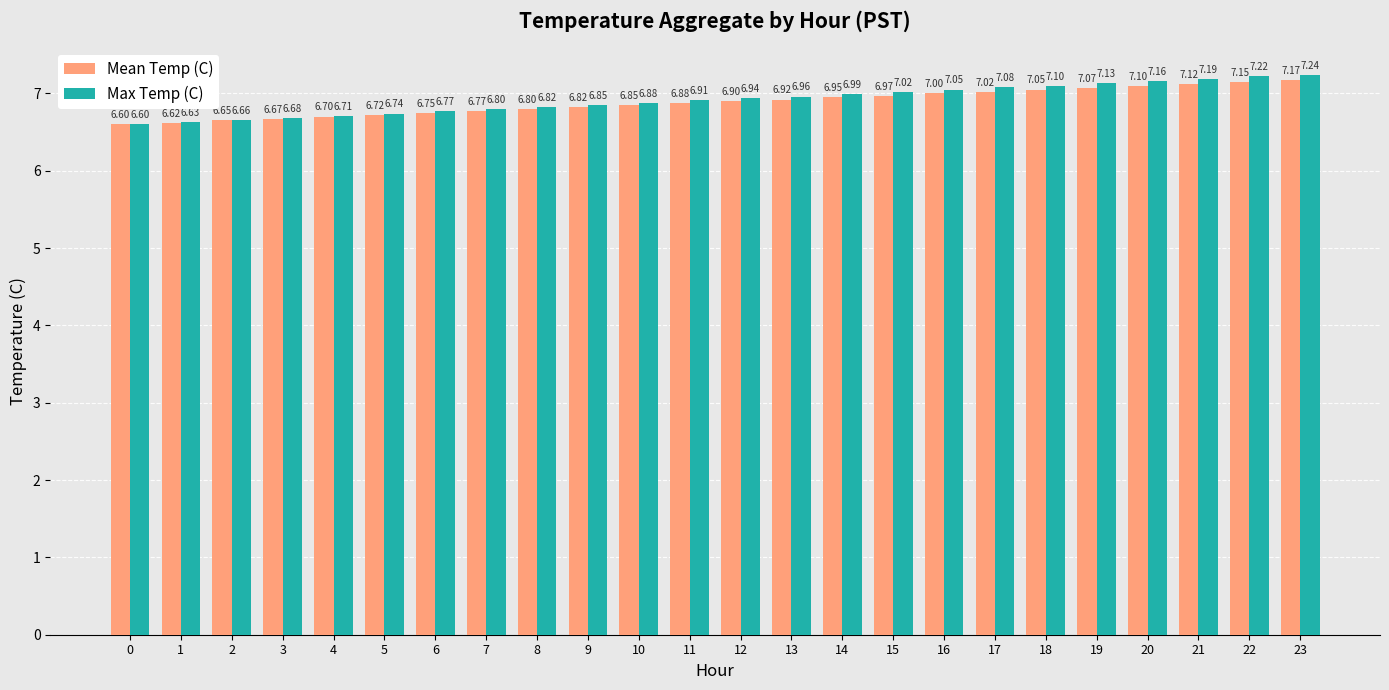

What is the difference between the second highest and minimum values in the Max Temp (C) series?

0.6